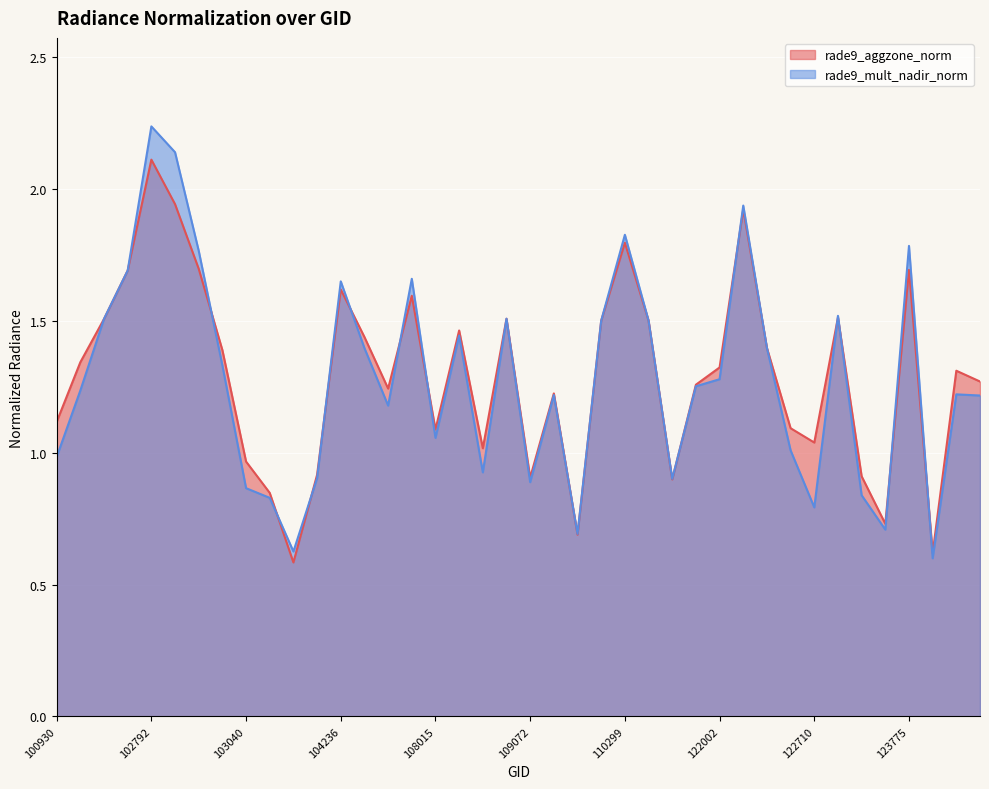

What is the difference between the maximum and minimum values in the rade9_mult_nadir_norm series?

1.6